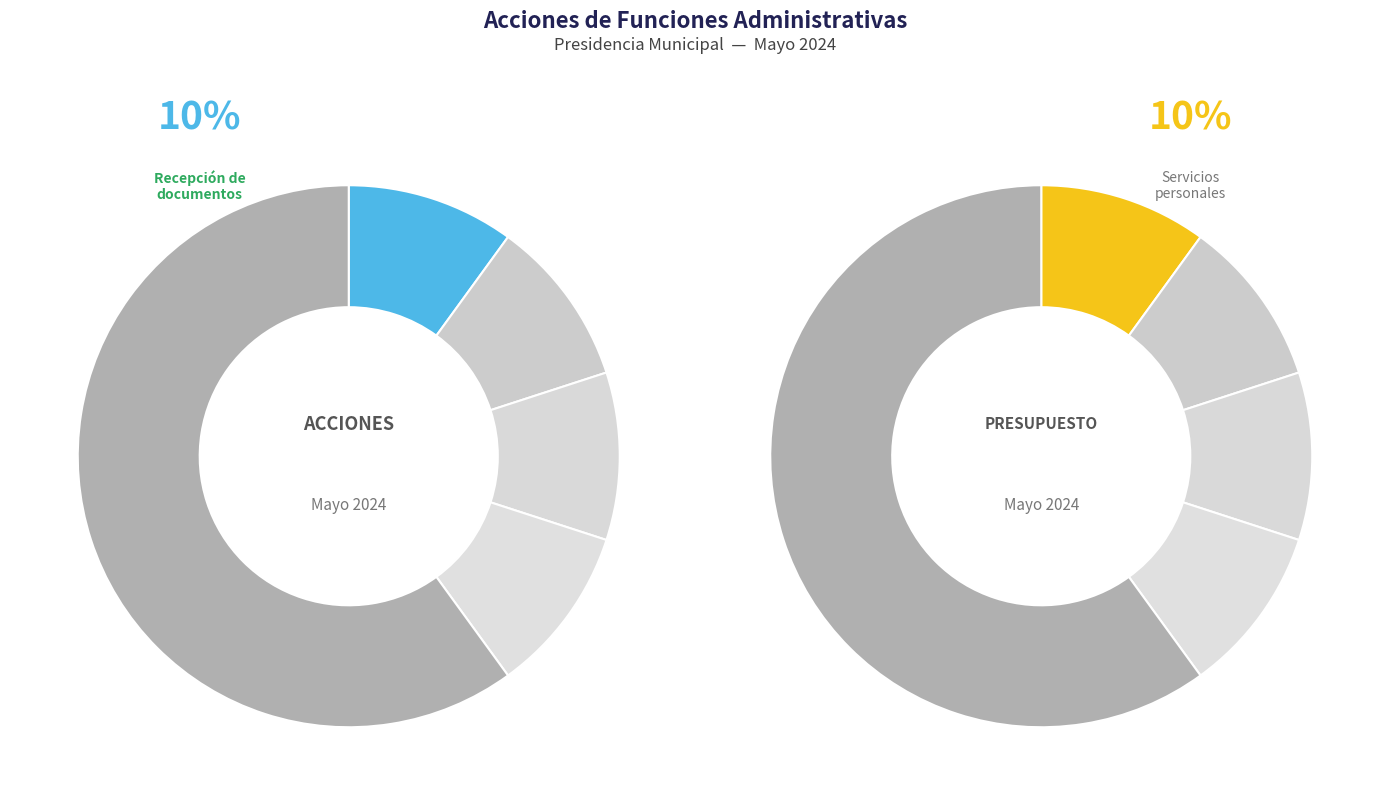

Approximately how many times larger is the value at Recepción de documentos compared to Contestar oficios?

1.0